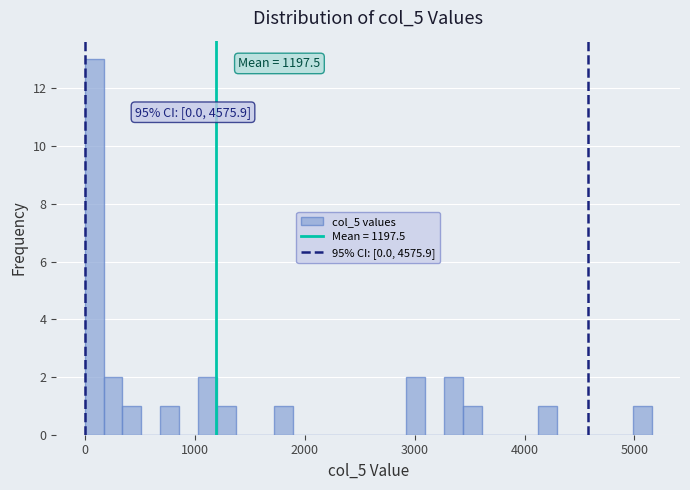

Read against the x-axis, roughly where is the centre of the tallest bar?

100